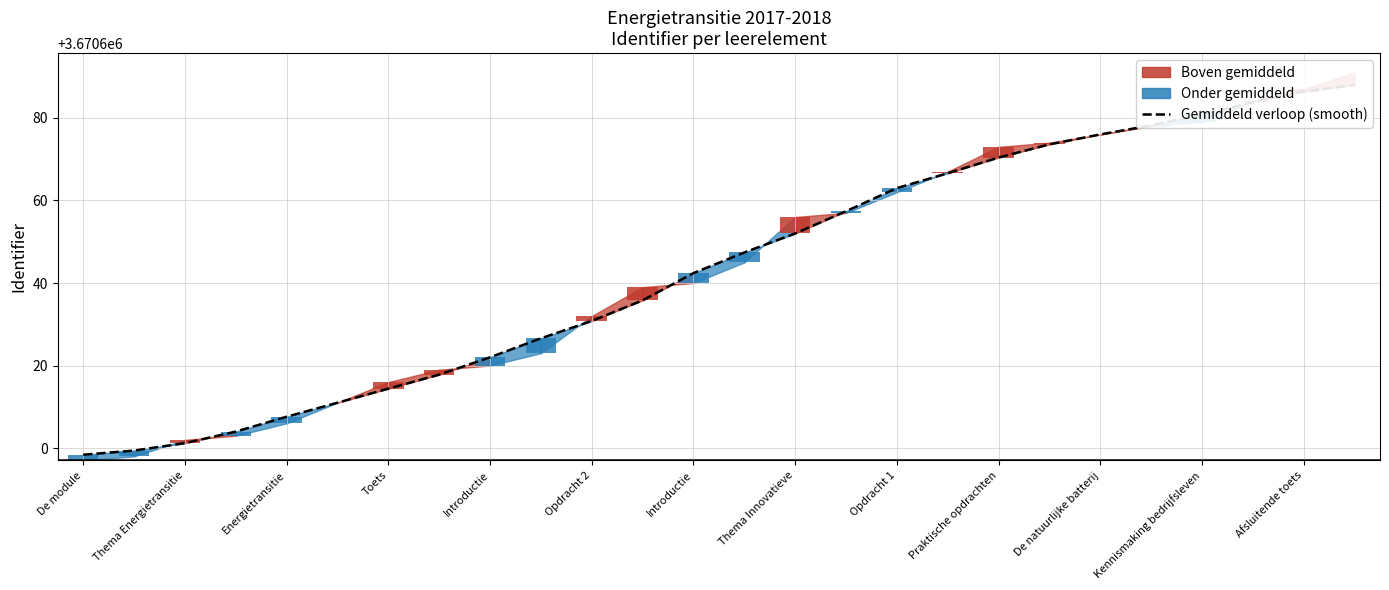

Reading left to right, what are all the values shown in this chart?

3670598.4	3670599.4	3670601.2	3670604.0	3670607.6	3670611.0	3670614.4	3670617.8	3670622.0	3670626.6	3670630.8	3670635.8	3670642.4	3670647.4	3670652.0	3670657.4	3670663.0	3670666.6	3670670.4	3670673.6	3670676.0	3670678.2	3670680.8	3670683.8	3670686.4	3670688.0